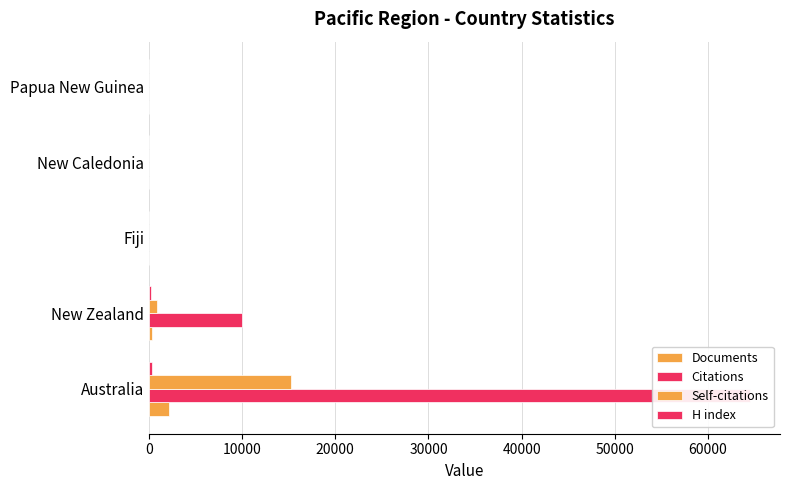

What are all the series names shown in the legend?

Documents, Citations, Self-citations, H index